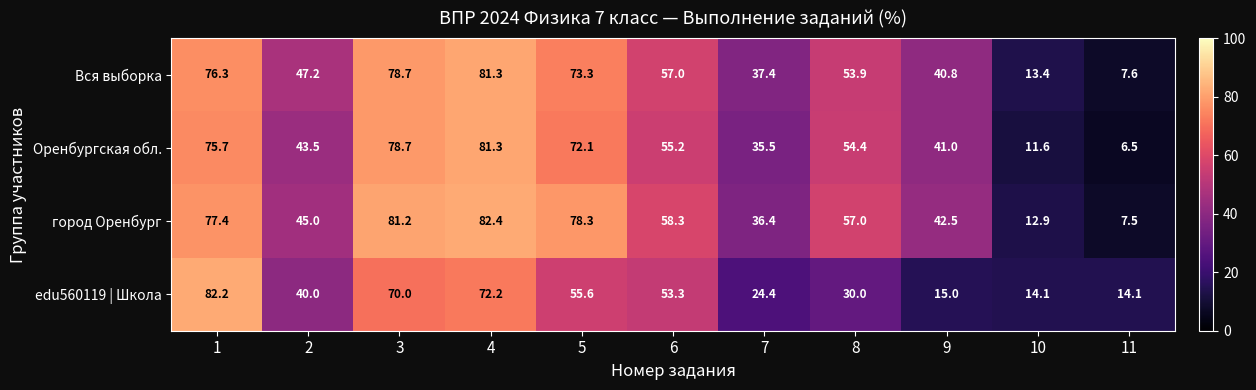

Count the number of data series in this chart.

4